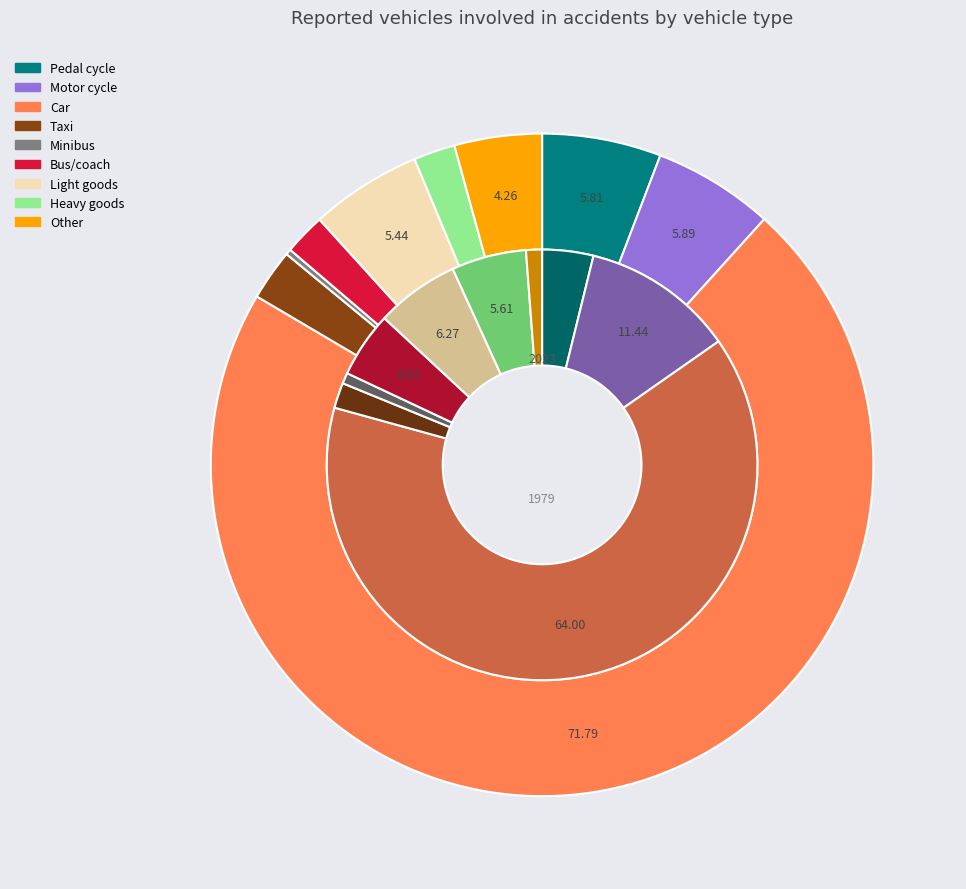

To the nearest percent, what is the average slice percentage?

11%